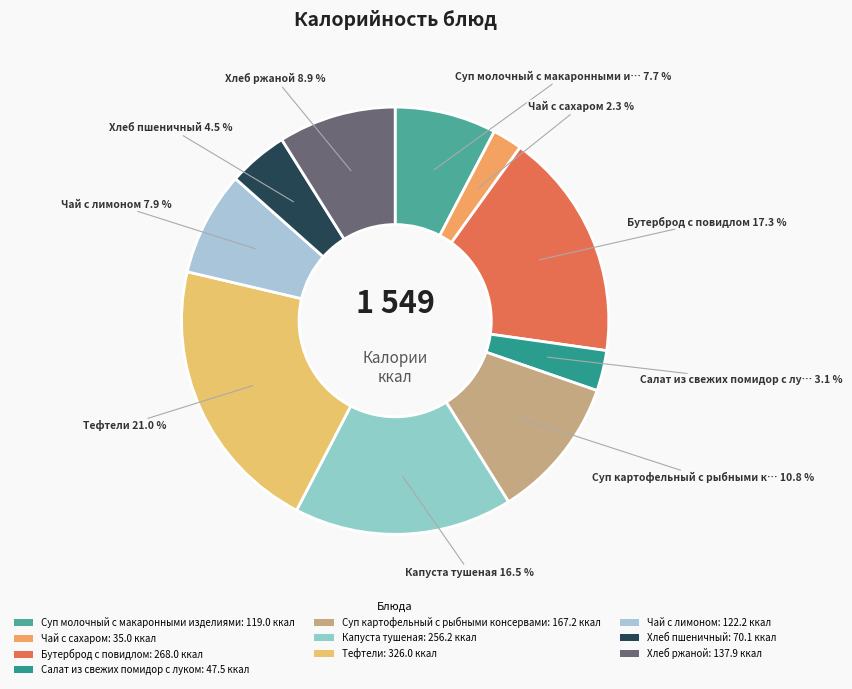

How many segments does this pie chart have?

10